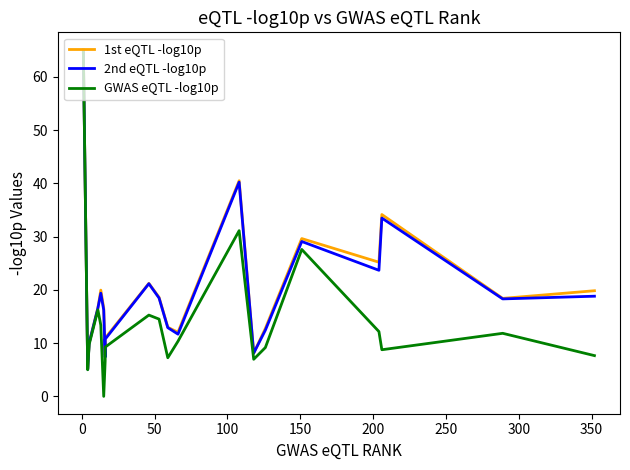

True or false: 1st eQTL -log10p has more than 2 interior local peaks.

True